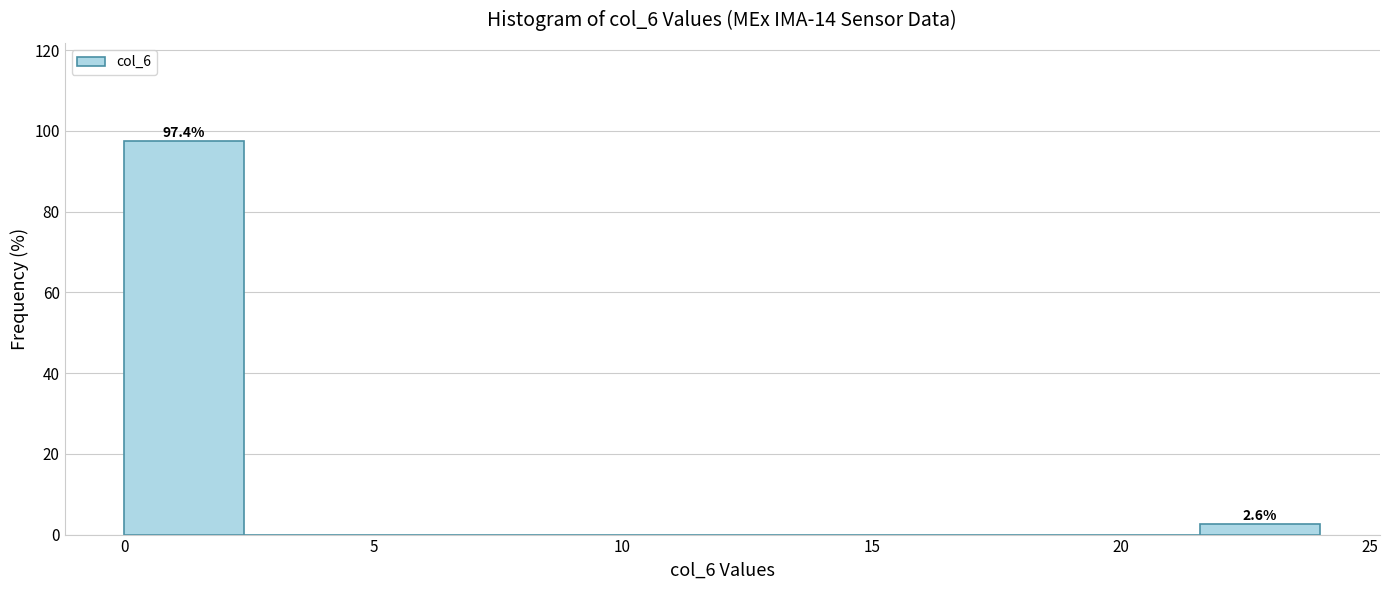

Over which range of the x-axis is the bar tallest?

0.0 to 2.4